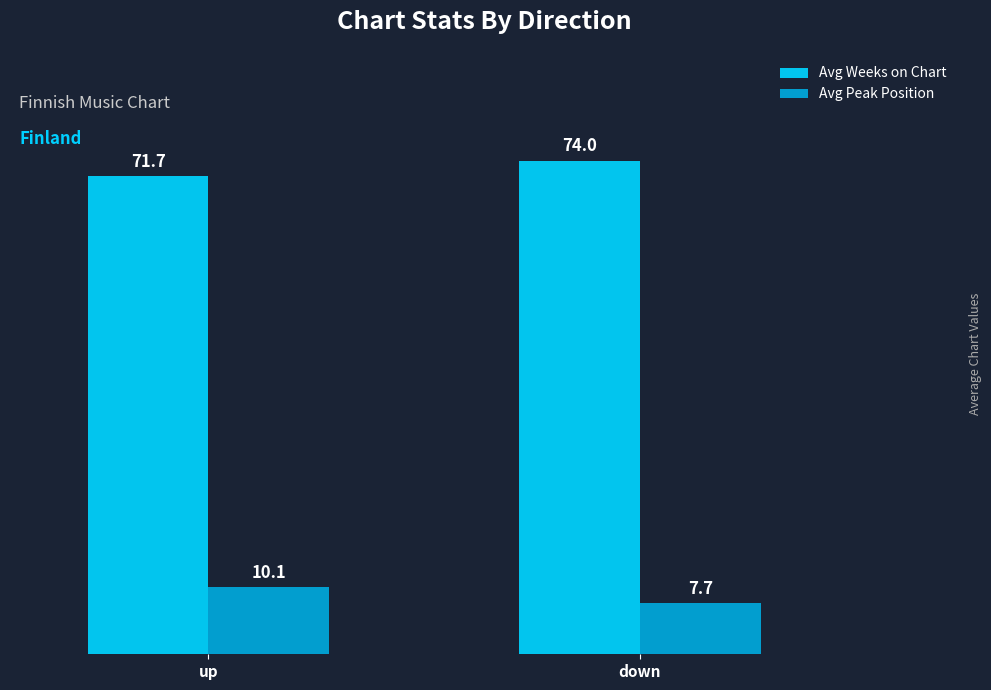

The value of Avg Peak Position at down is 7.7. True or false?

True